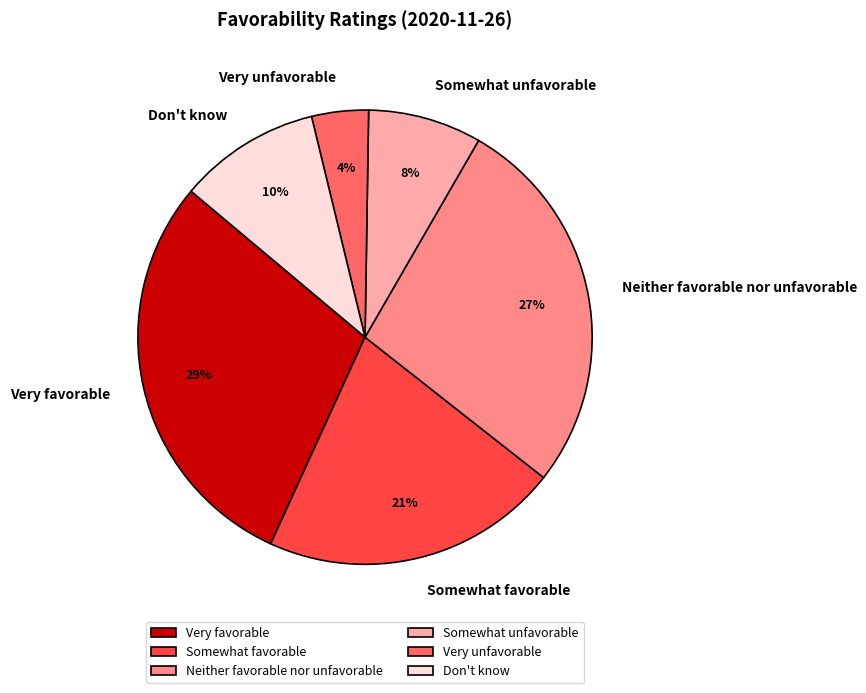

To the nearest percent, what is the combined percentage of Somewhat favorable and Neither favorable nor unfavorable?

48%